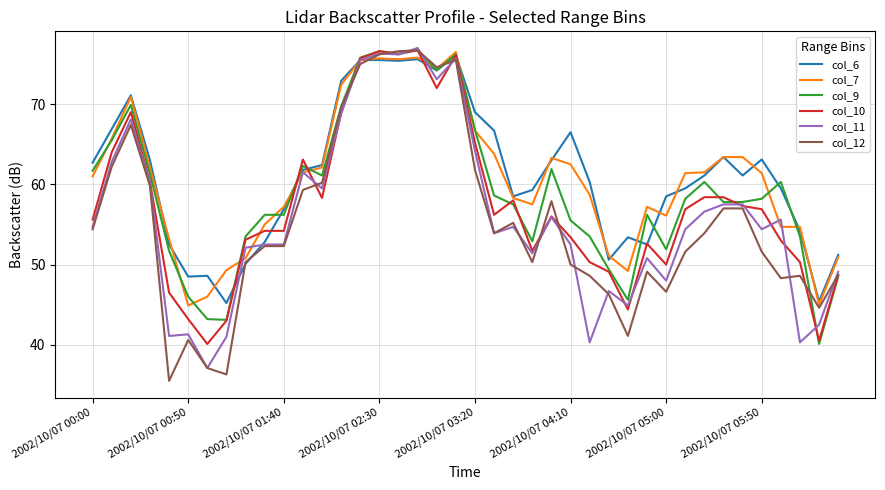

What is the maximum value for col_9?

76.8